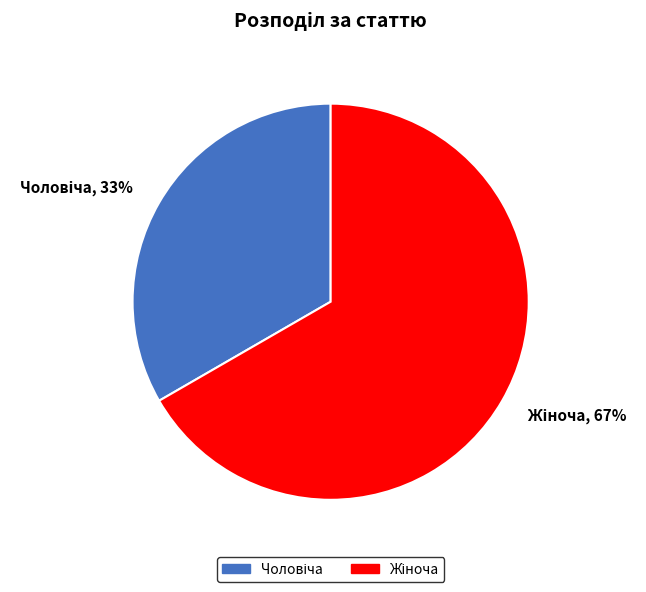

To the nearest percent, what is the average slice percentage?

50%